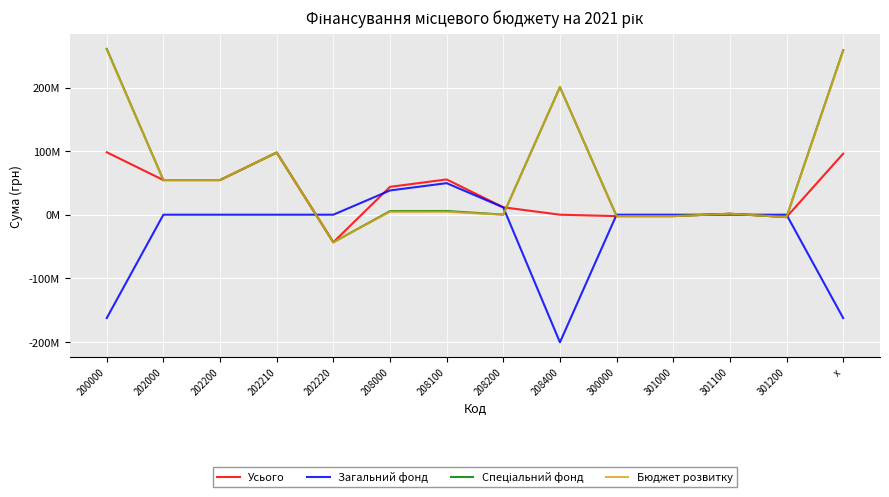

What is the sum of all Бюджет розвитку values?

884185561